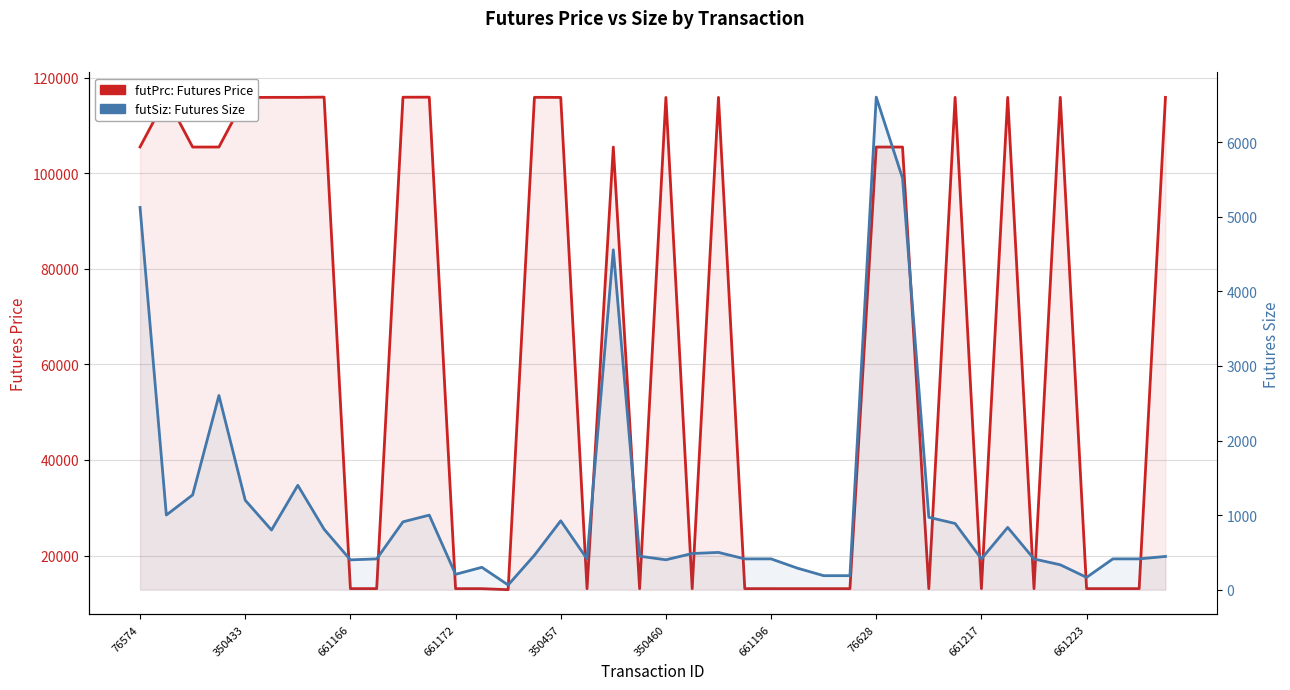

What is the lowest value of the futSiz series?

63